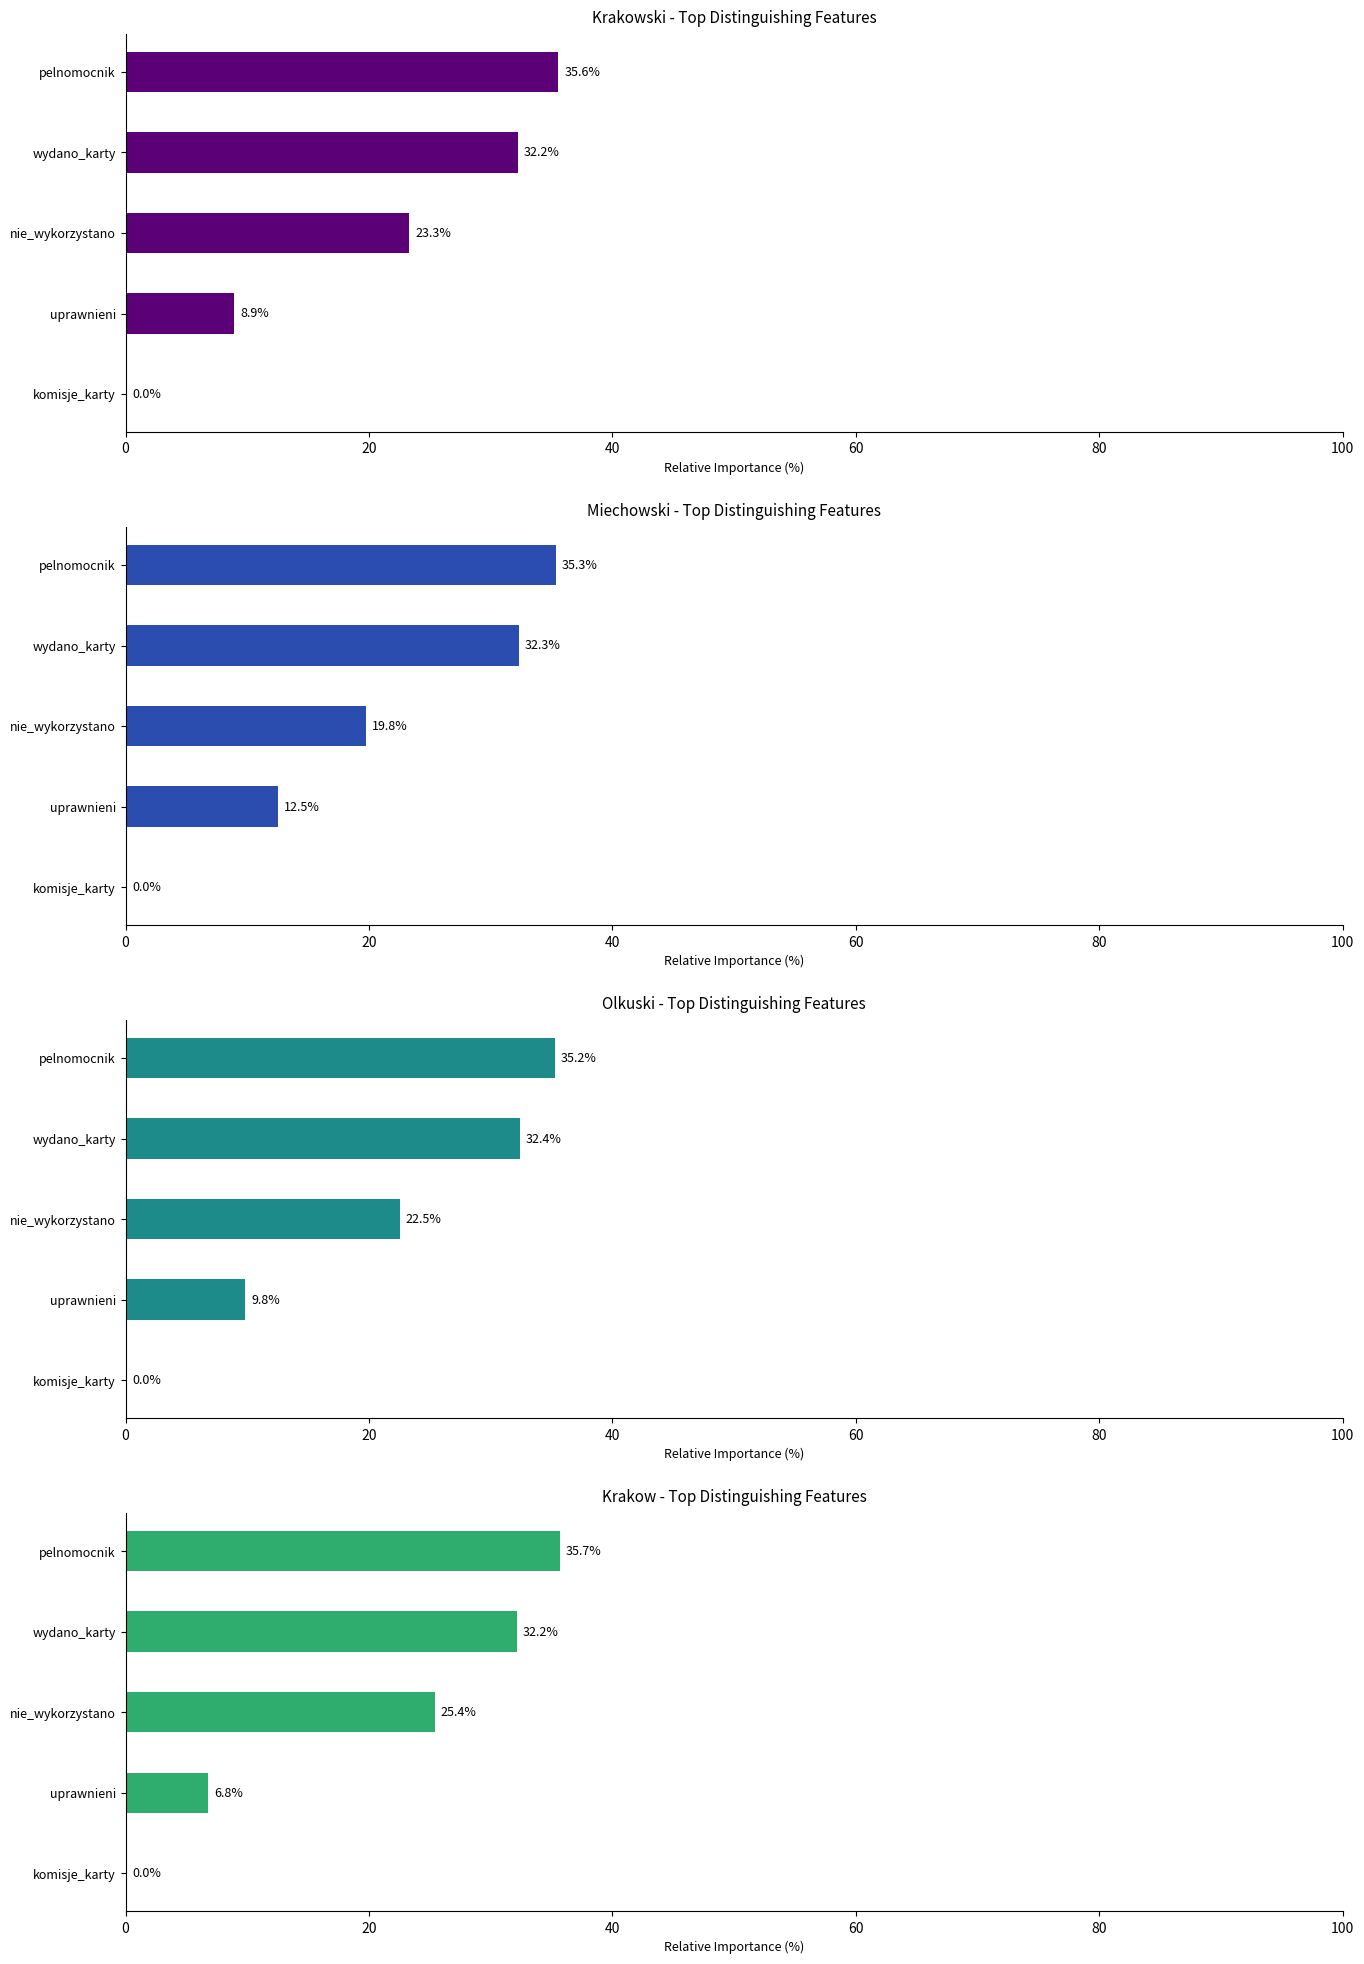

What are all the series names shown in the legend?

krakowski, miechowski, olkuski, Krakow